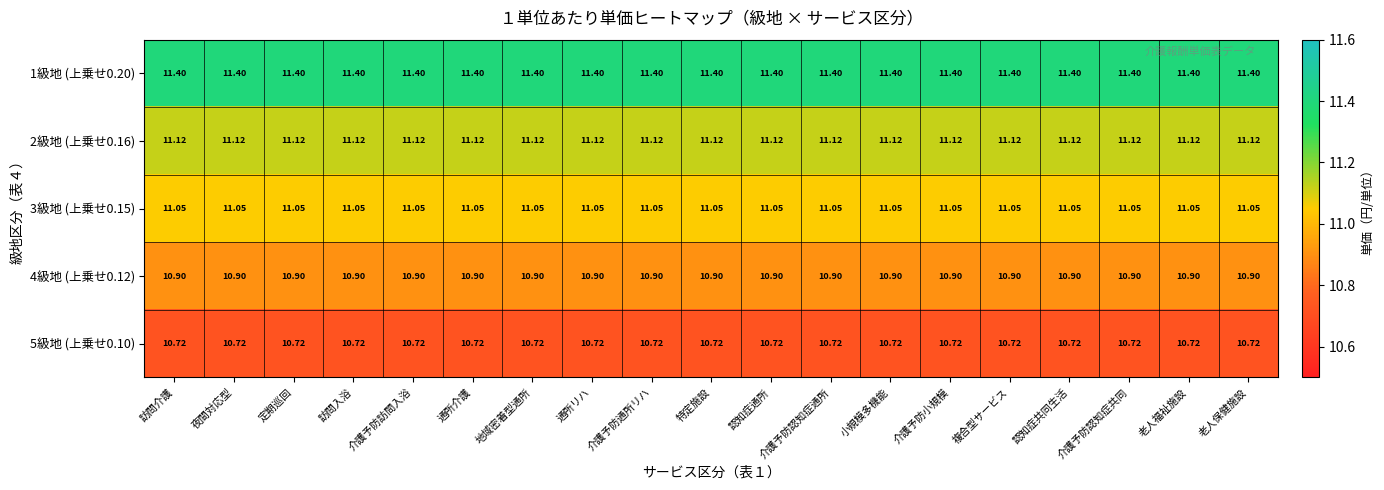

Is the value of 4級地 (上乗せ0.12) at 通所介護 greater than the value of 1級地 (上乗せ0.20) at 認知症共同生活?

No